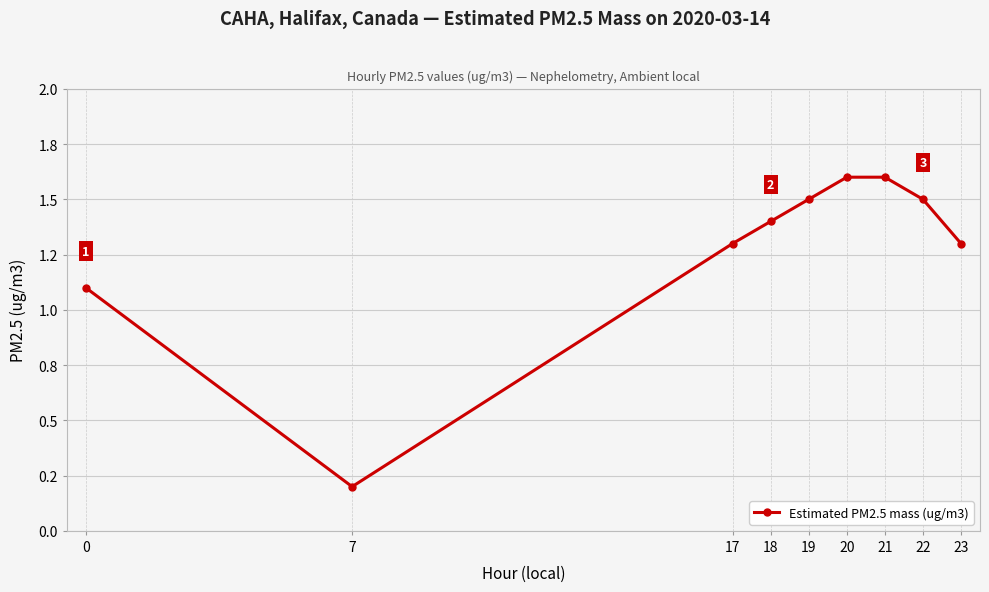

Is this an area chart (filled region under the line)?

No